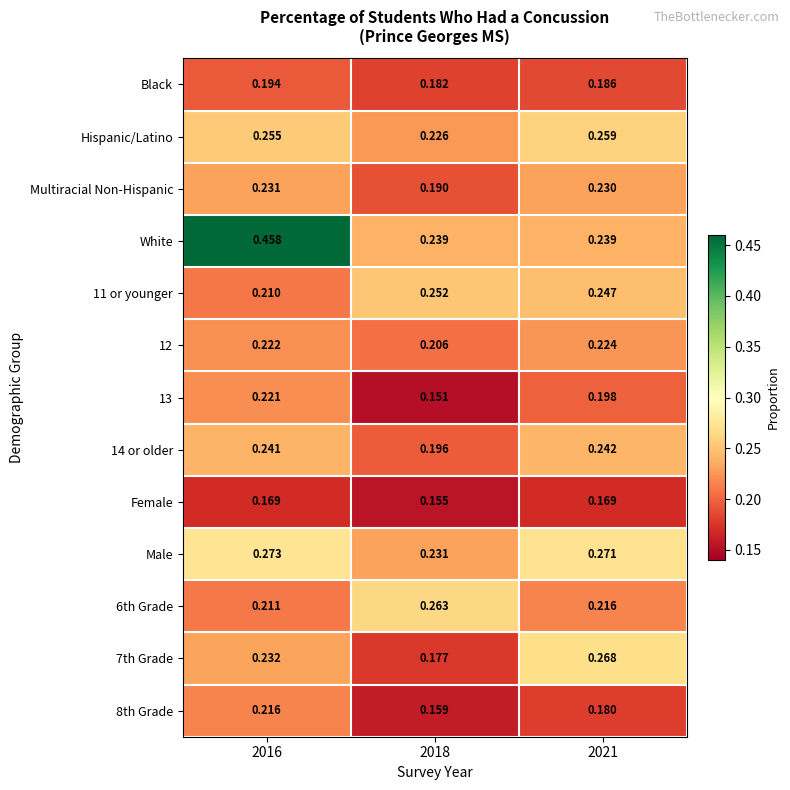

Which series has the largest total across all categories?

White